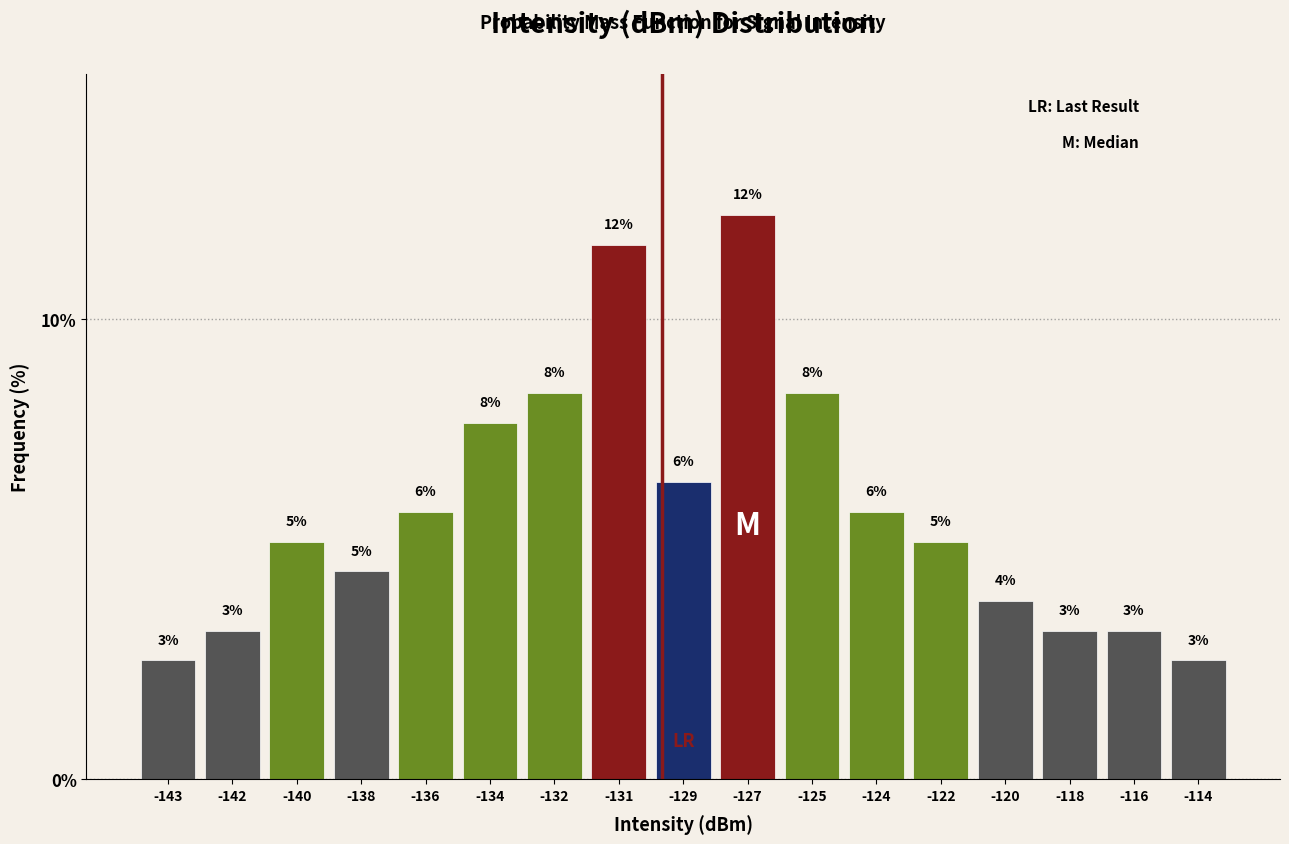

Are the bars horizontal?

No